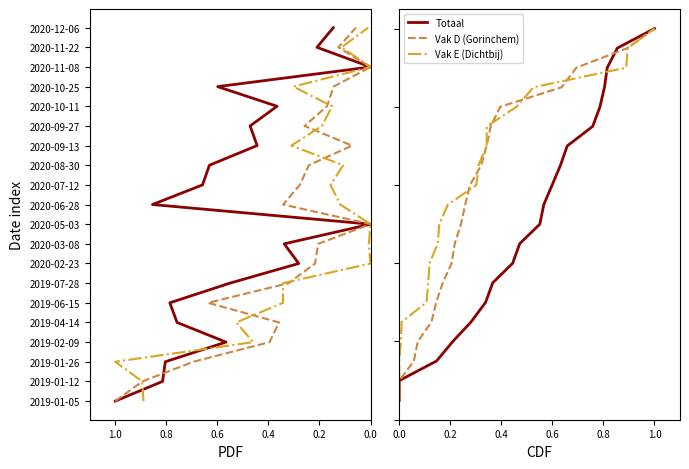

Is it true that Vak E (Dichtbij) equals 0.1 at 0.0?

True